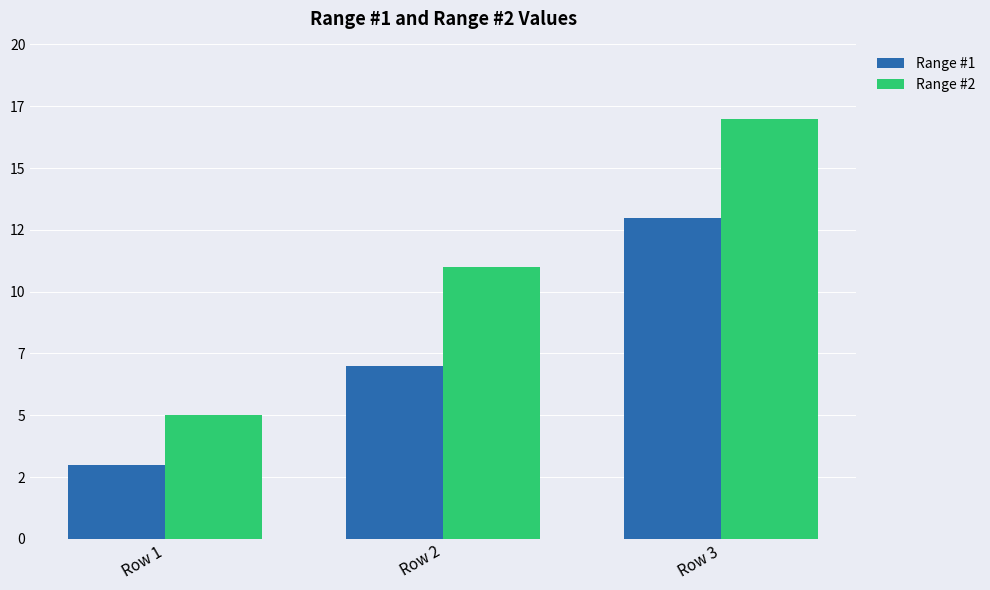

What is the total value across all series at Row 2?

18